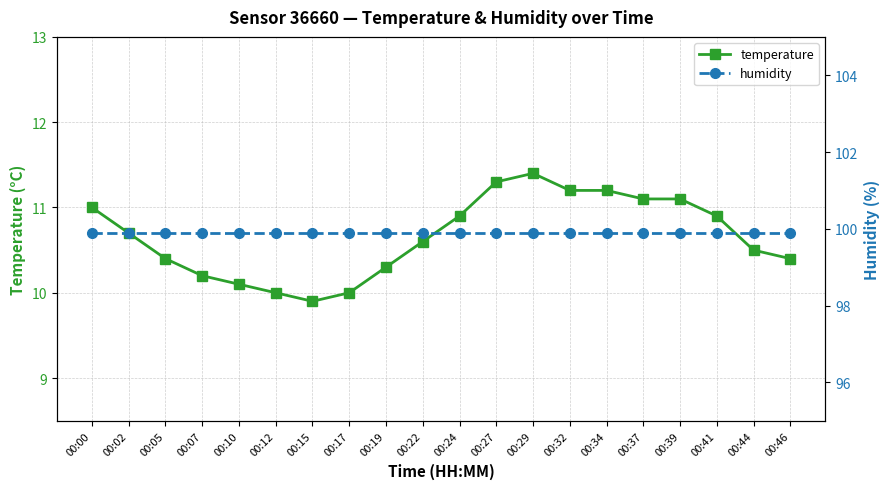

In temperature, how many points are lower than both neighbors (excluding endpoints)?

1